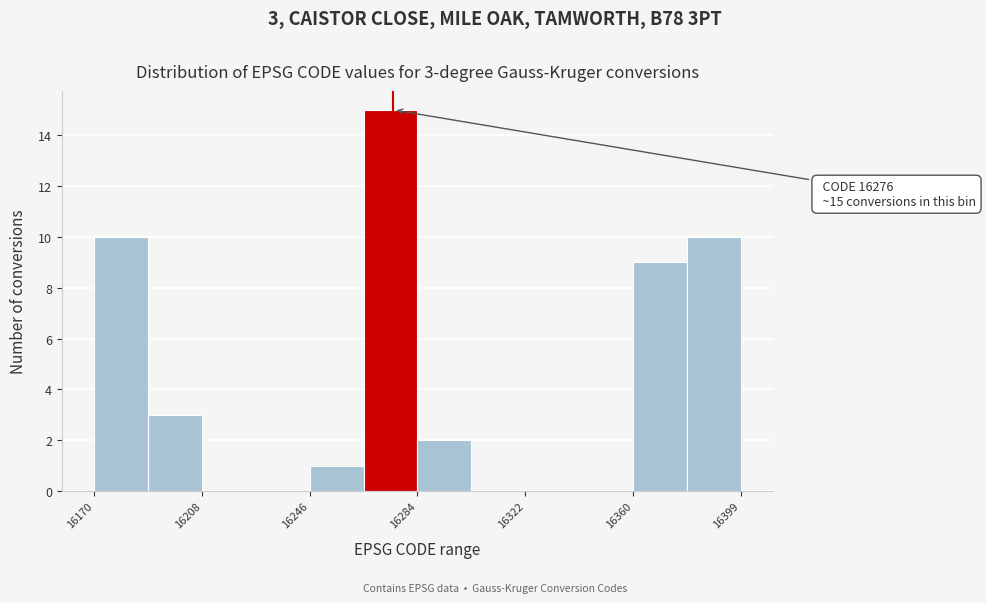

Read against the x-axis, roughly where is the centre of the tallest bar?

16275